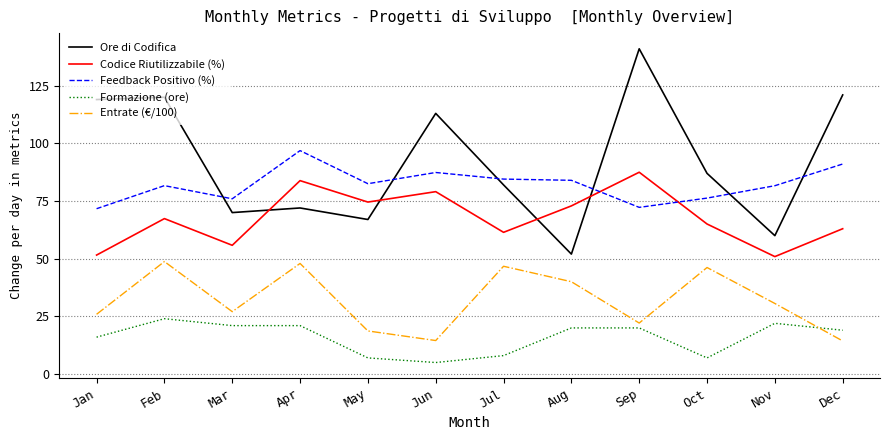

After their last crossing, which series has the higher values: Entrate (€/100) or Formazione (ore)?

Formazione (ore)